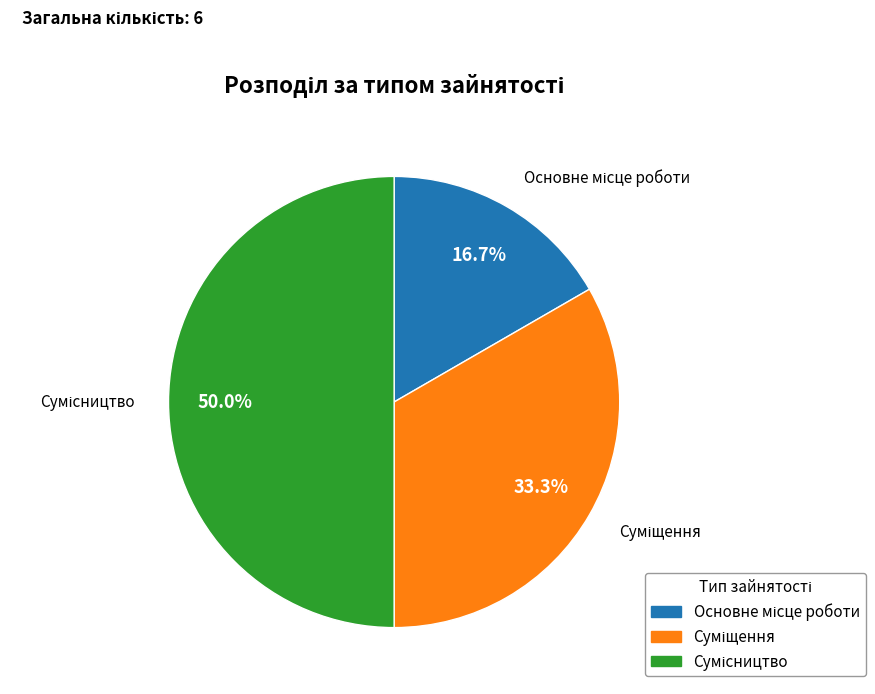

Is Сумісництво the majority of the pie?

No